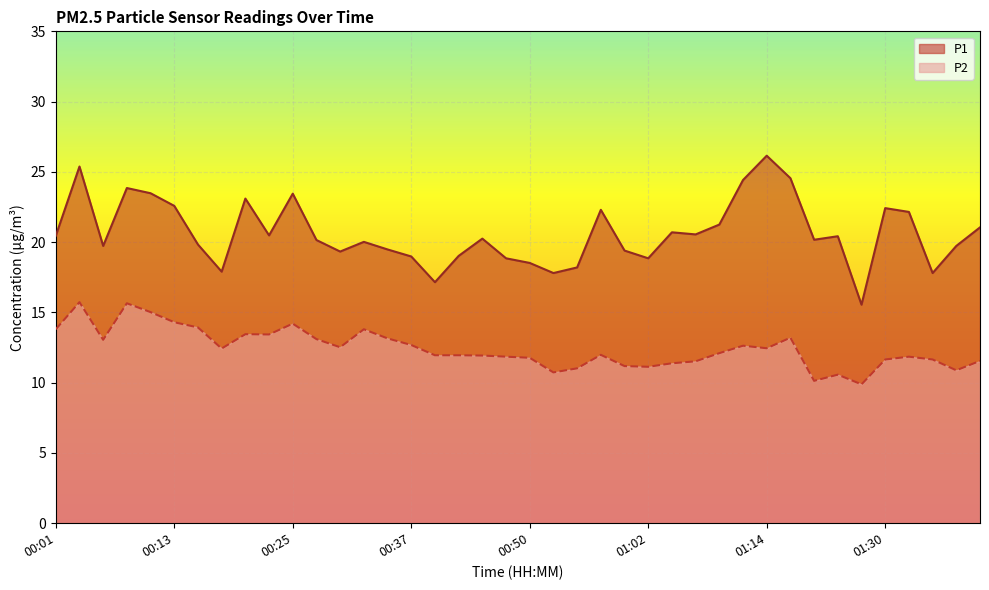

What is the label of the 15th point from the right?

01:02